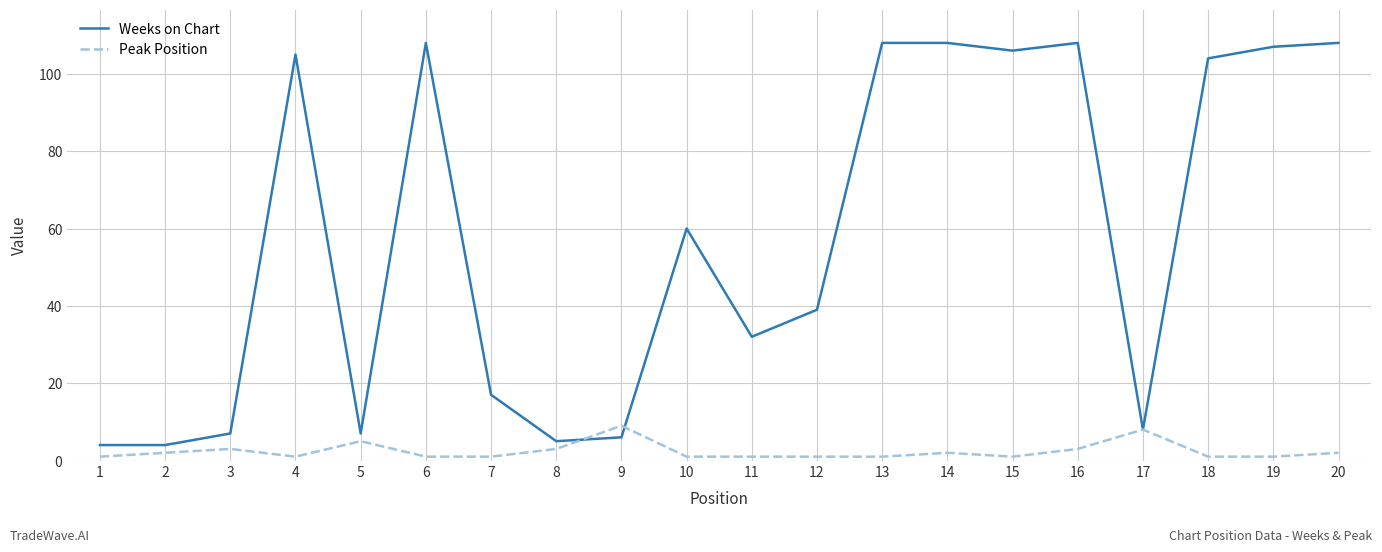

Reading left to right, list all the values displayed in this chart.

Weeks on Chart: 4	4	7	105	7	108	17	5	6	60	32	39	108	108	106	108	8	104	107	108
Peak Position: 1	2	3	1	5	1	1	3	9	1	1	1	1	2	1	3	8	1	1	2